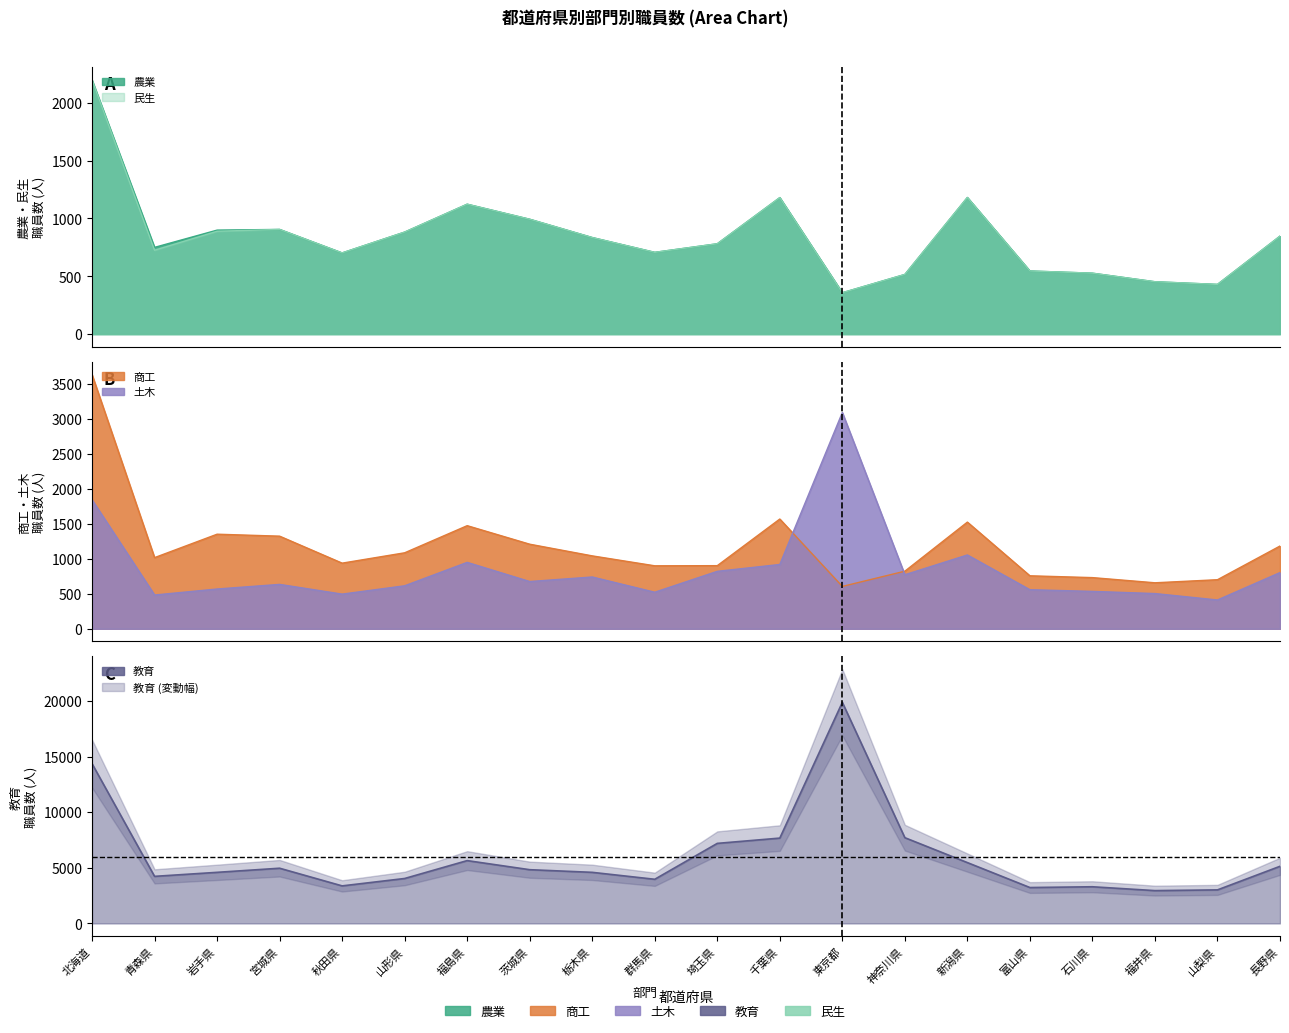

What is the total value across all series at 千葉県?

12520